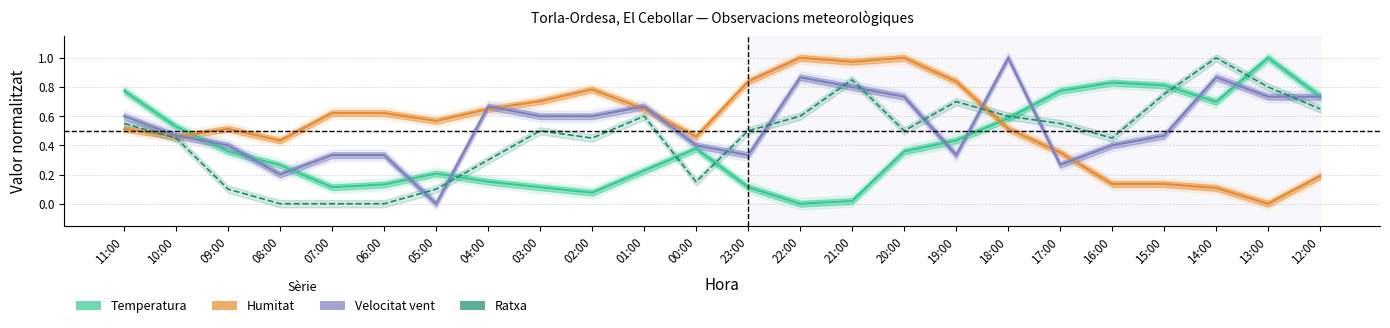

What are all the series names shown in the legend?

Temperatura, Humitat, Velocitat vent, Ratxa